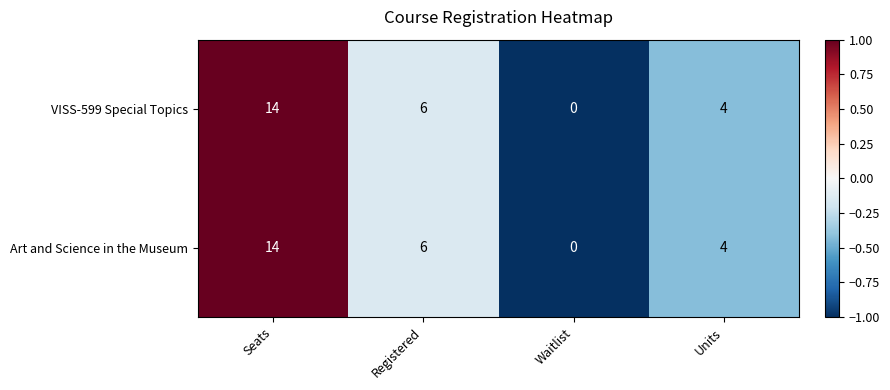

At how many categories does at least one series exceed 2?

3